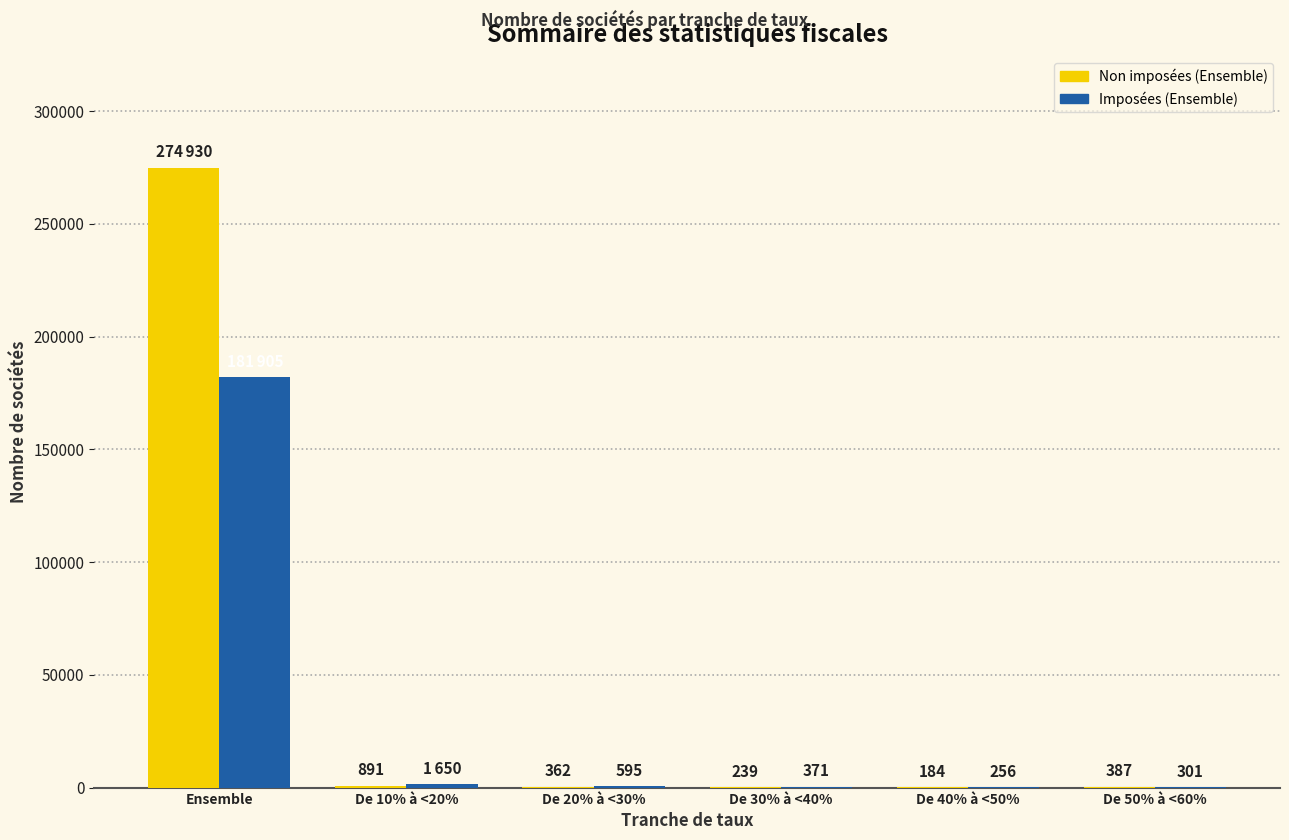

The Non imposées (Ensemble) series shows 239 at De 30% à <40%. True or false?

True